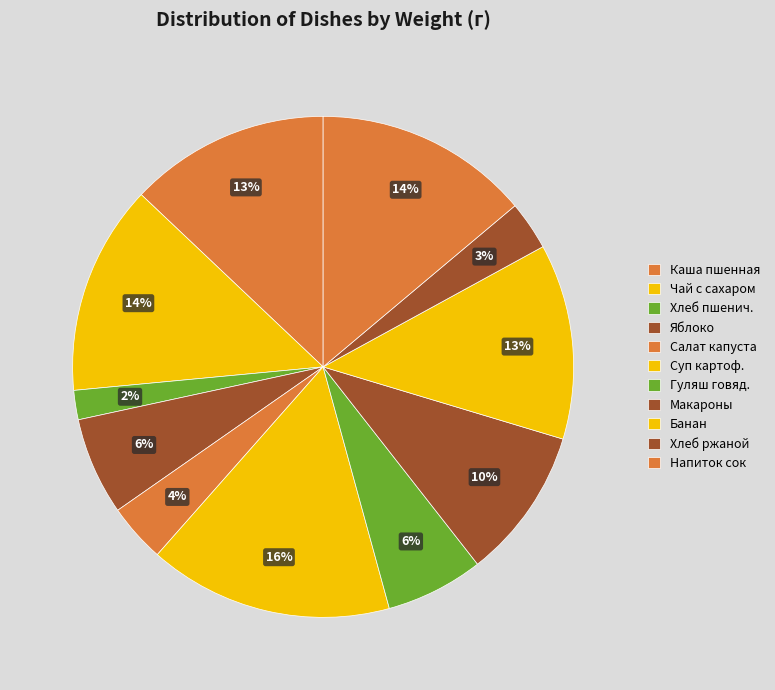

How many segments does this pie chart have?

11